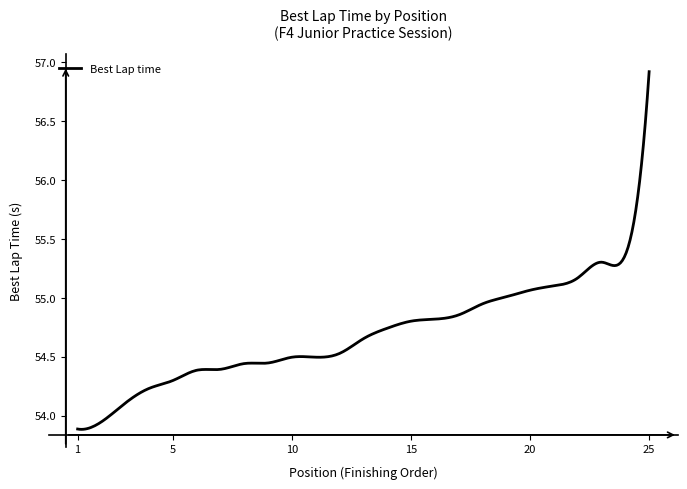

Does the chart have visible grid lines?

No